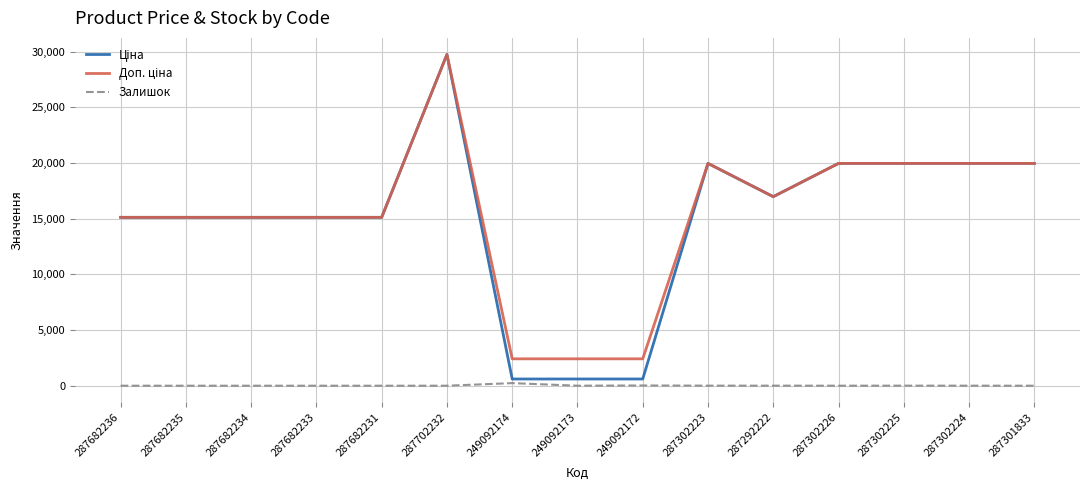

Is it true that Залишок equals 0.0 at 287682233?

True